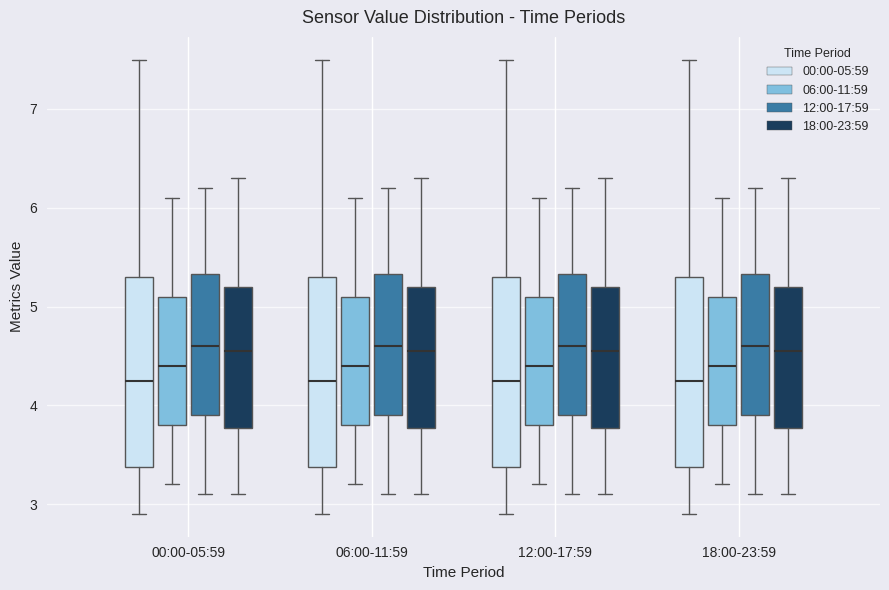

Reading left to right, read every box against the y-axis: the position of its median line, the range the box covers, and the ends of its whiskers. The values are not printed on the chart, so give them approximately, as read against the axis.

00:00-05:59 (00:00-05:59): median 4.3, box 3.4 to 5.3, whiskers 2.9 to 7.5
00:00-05:59 (06:00-11:59): median 4.4, box 3.8 to 5.1, whiskers 3.2 to 6.1
00:00-05:59 (12:00-17:59): median 4.6, box 3.9 to 5.3, whiskers 3.1 to 6.2
00:00-05:59 (18:00-23:59): median 4.6, box 3.8 to 5.2, whiskers 3.1 to 6.3
06:00-11:59 (00:00-05:59): median 4.3, box 3.4 to 5.3, whiskers 2.9 to 7.5
06:00-11:59 (06:00-11:59): median 4.4, box 3.8 to 5.1, whiskers 3.2 to 6.1
06:00-11:59 (12:00-17:59): median 4.6, box 3.9 to 5.3, whiskers 3.1 to 6.2
06:00-11:59 (18:00-23:59): median 4.6, box 3.8 to 5.2, whiskers 3.1 to 6.3
12:00-17:59 (00:00-05:59): median 4.3, box 3.4 to 5.3, whiskers 2.9 to 7.5
12:00-17:59 (06:00-11:59): median 4.4, box 3.8 to 5.1, whiskers 3.2 to 6.1
12:00-17:59 (12:00-17:59): median 4.6, box 3.9 to 5.3, whiskers 3.1 to 6.2
12:00-17:59 (18:00-23:59): median 4.6, box 3.8 to 5.2, whiskers 3.1 to 6.3
18:00-23:59 (00:00-05:59): median 4.3, box 3.4 to 5.3, whiskers 2.9 to 7.5
18:00-23:59 (06:00-11:59): median 4.4, box 3.8 to 5.1, whiskers 3.2 to 6.1
18:00-23:59 (12:00-17:59): median 4.6, box 3.9 to 5.3, whiskers 3.1 to 6.2
18:00-23:59 (18:00-23:59): median 4.6, box 3.8 to 5.2, whiskers 3.1 to 6.3